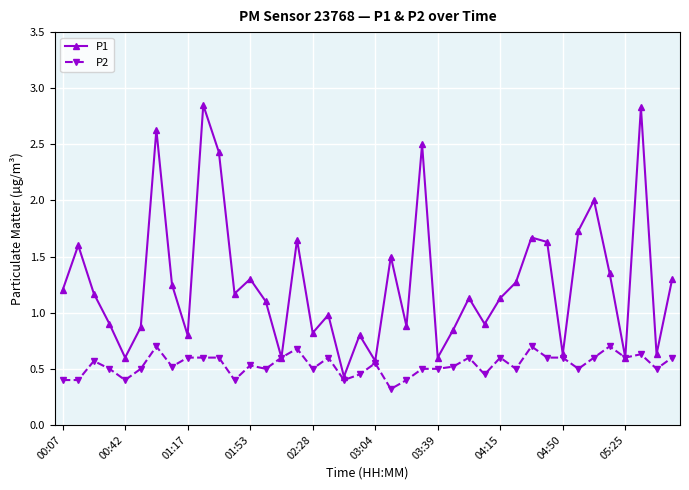

Count the number of data series in this chart.

2